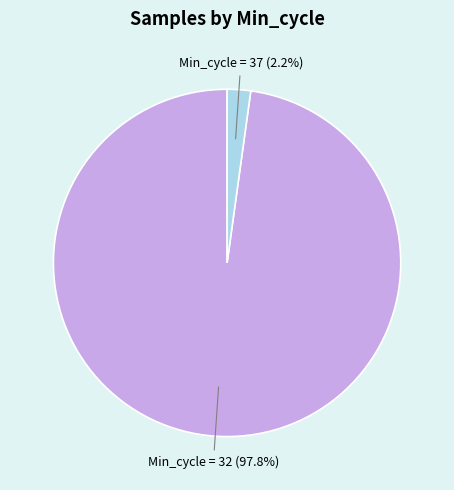

What percentage is NOT represented by Min_cycle = 32?

2.2%